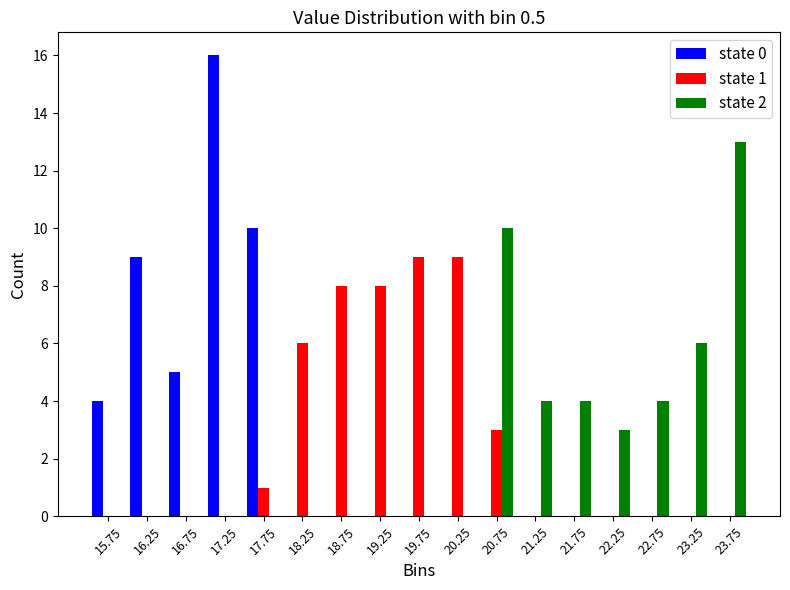

In the state 0 series, which range on the x-axis has the tallest bar?

17.0 to 17.5